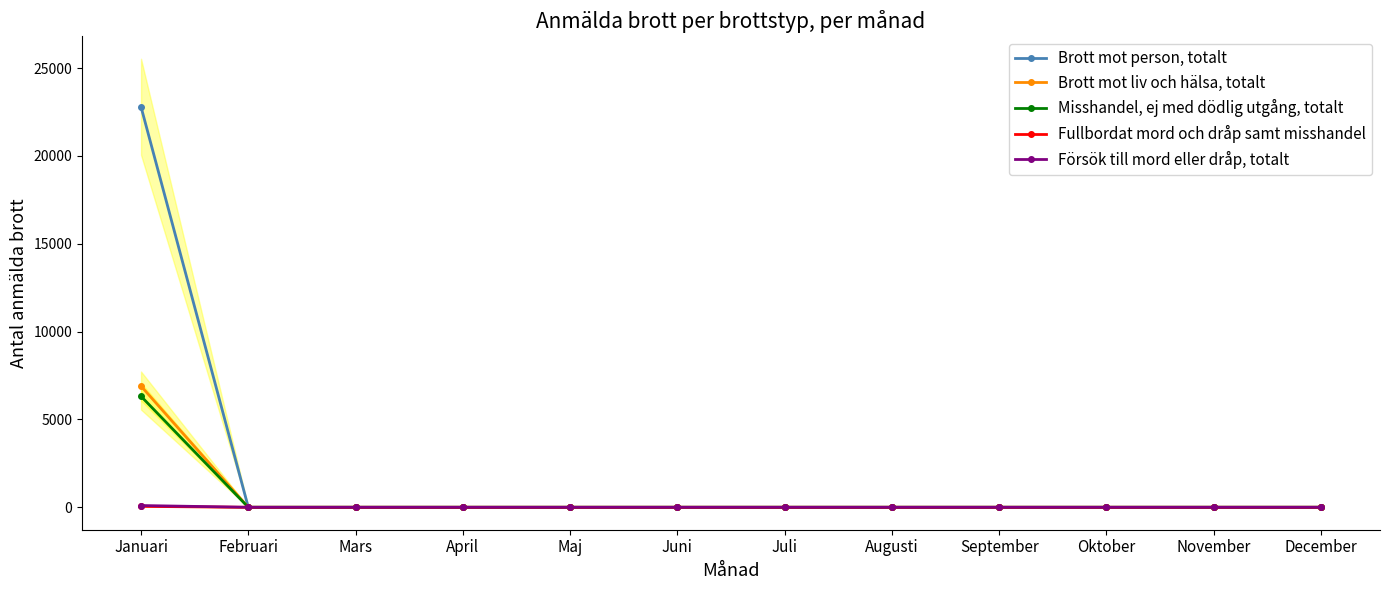

True or false: Misshandel, ej med dödlig utgång, totalt and Brott mot liv och hälsa, totalt cross at least once.

False